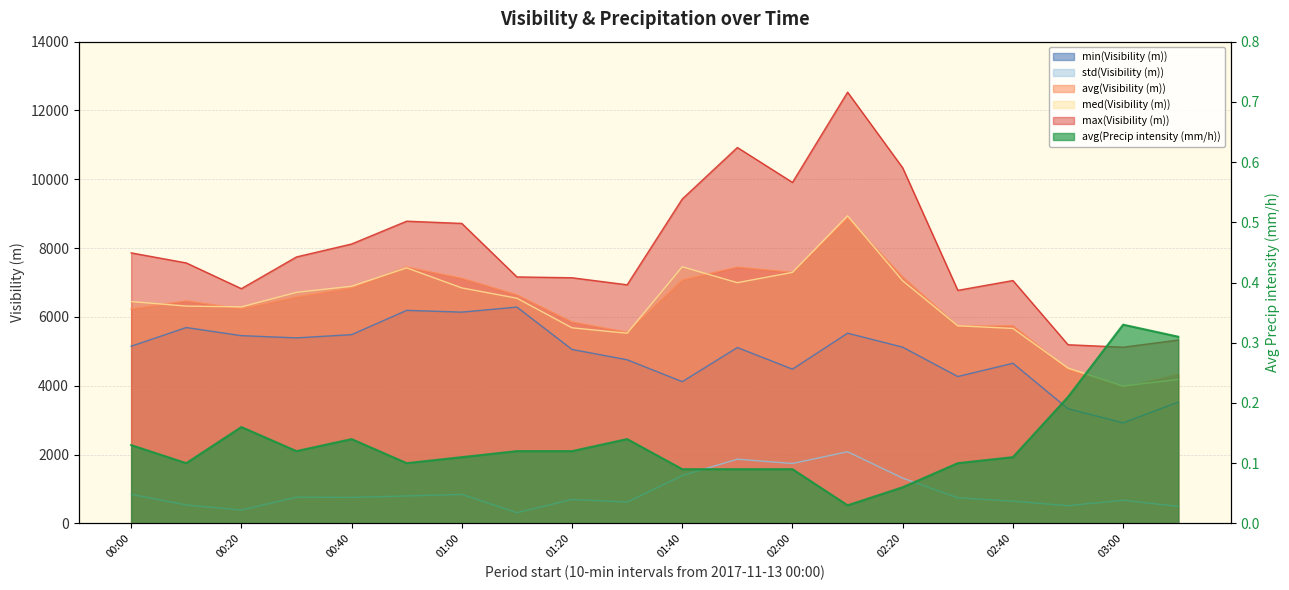

At which category is the sum across all series the highest?

02:10